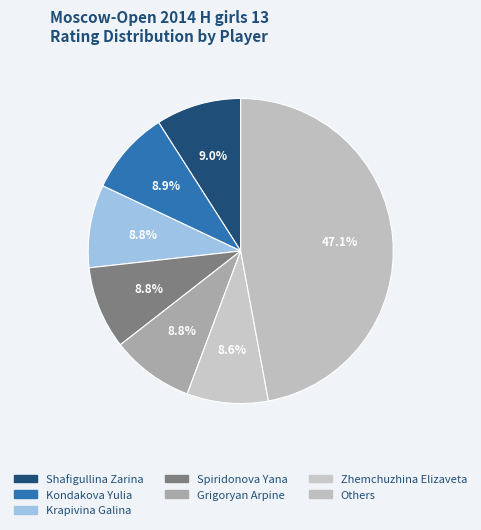

Is there any slice that represents more than half of the pie?

No